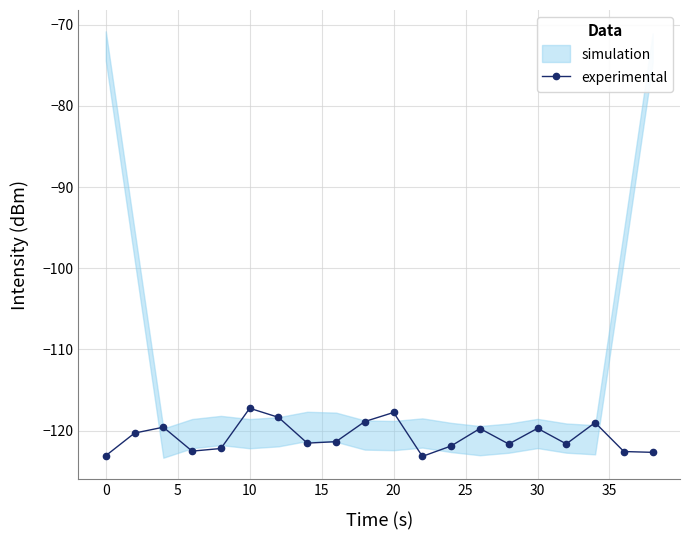

How many values exceed -121?

9